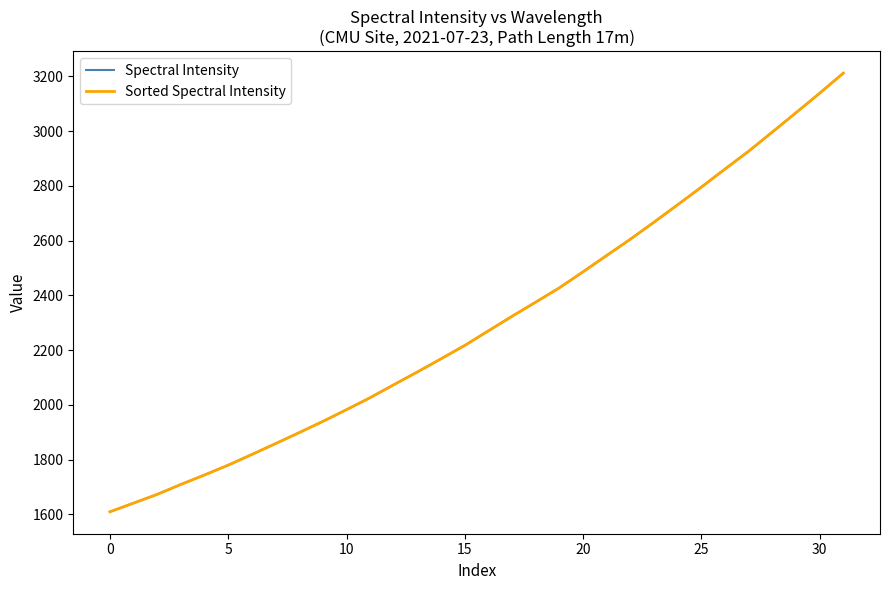

Does the chart display data point markers on the line(s)?

No